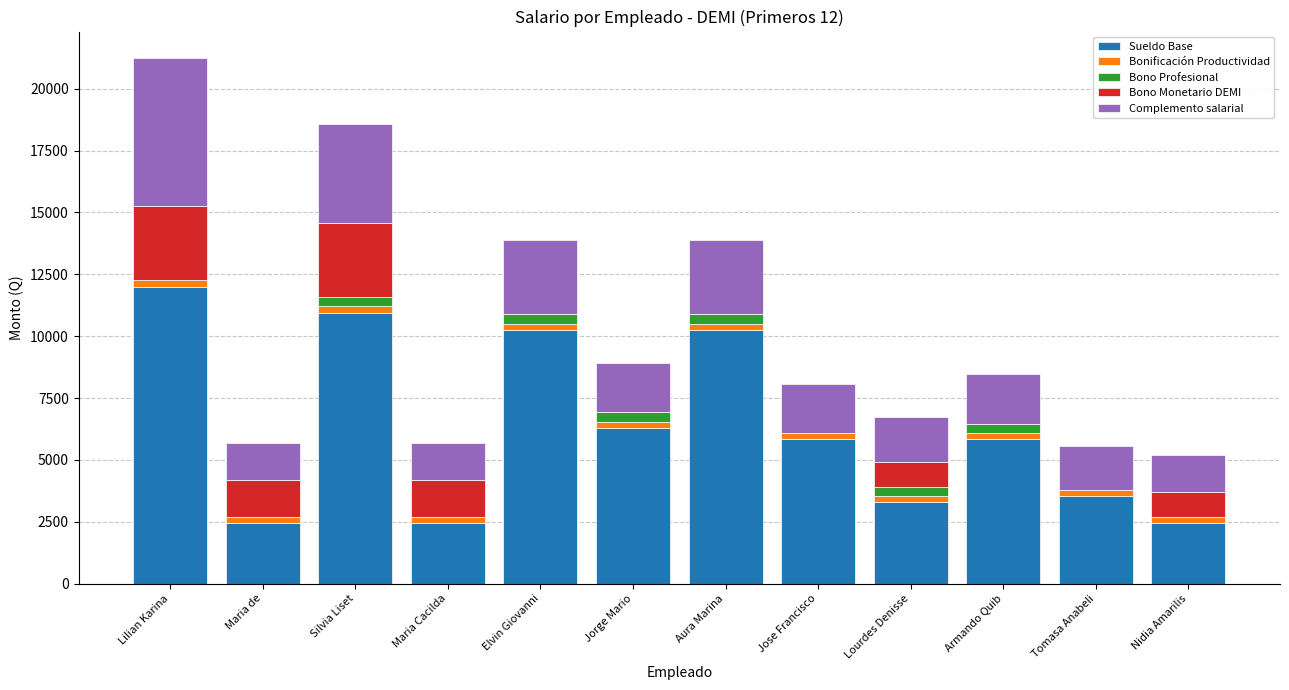

At which category is the sum across all series the highest?

Lilian Karina